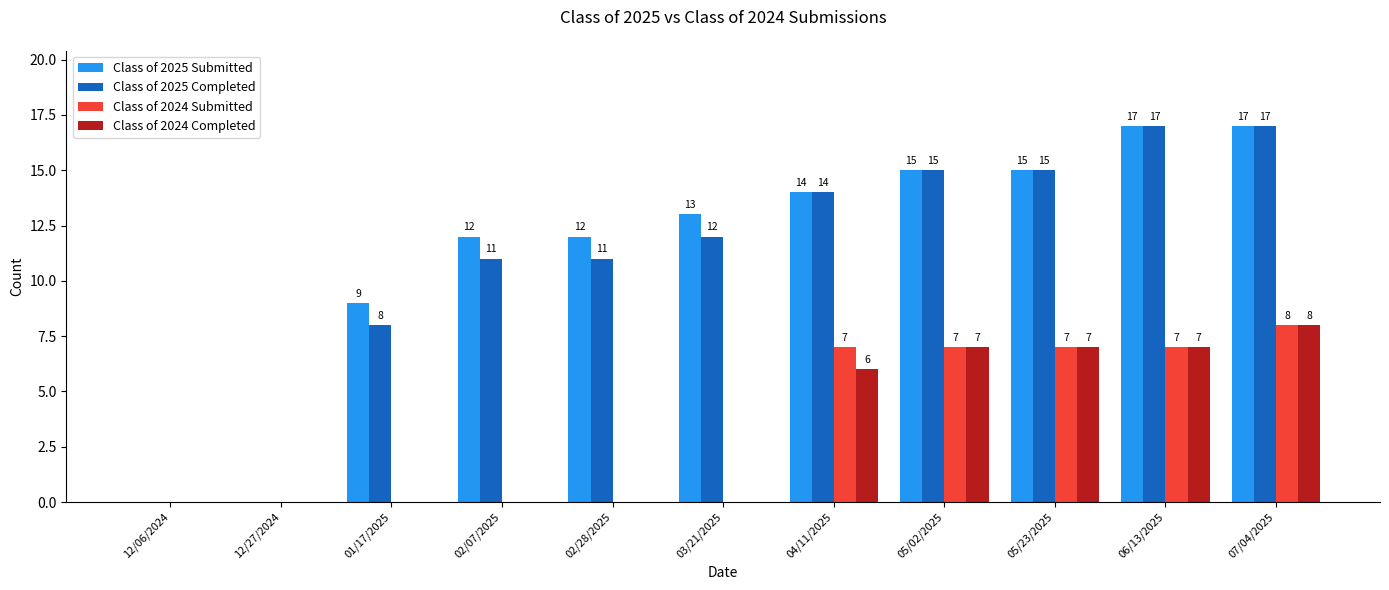

What is the average value of the Class of 2024 Submitted series?

3